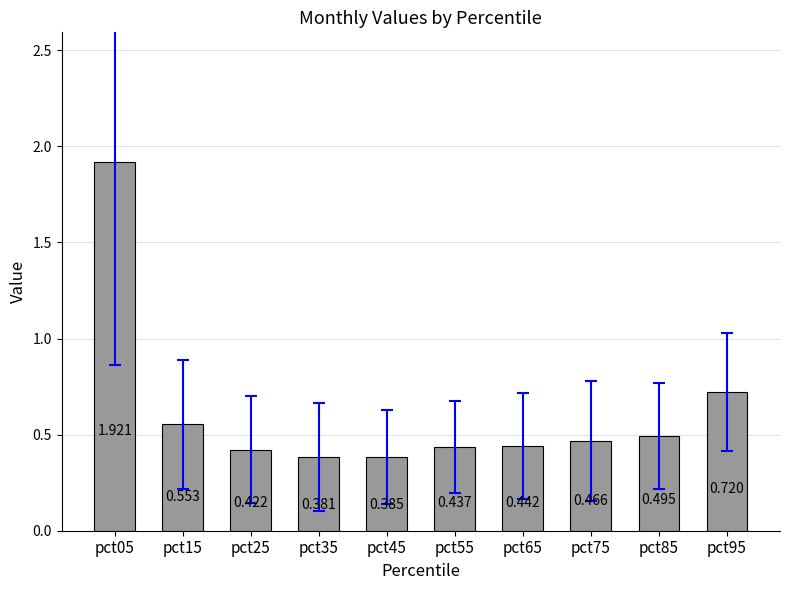

What is the value of the 5th bar from the left?

0.4